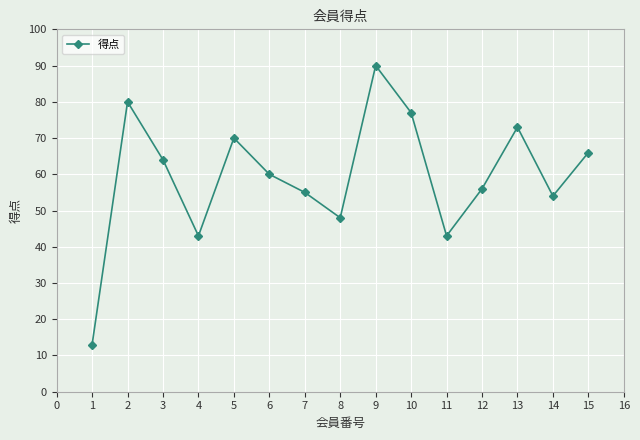

How many data points are less than 60?

7